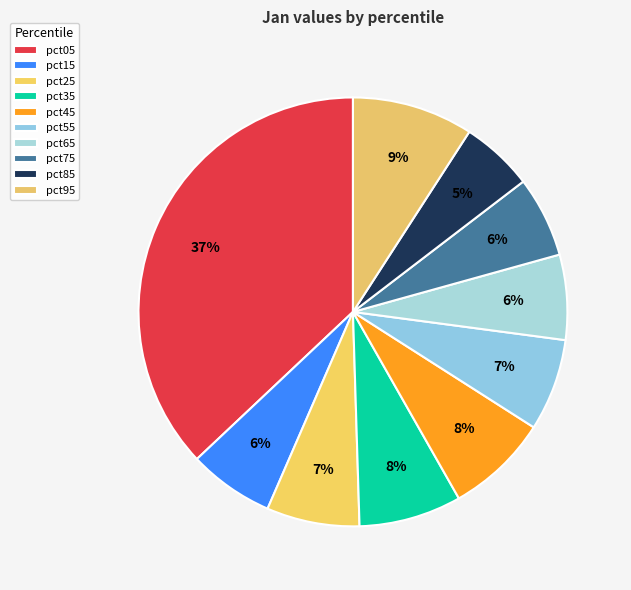

The pct25 slice represents 7% of the pie. True or false?

True